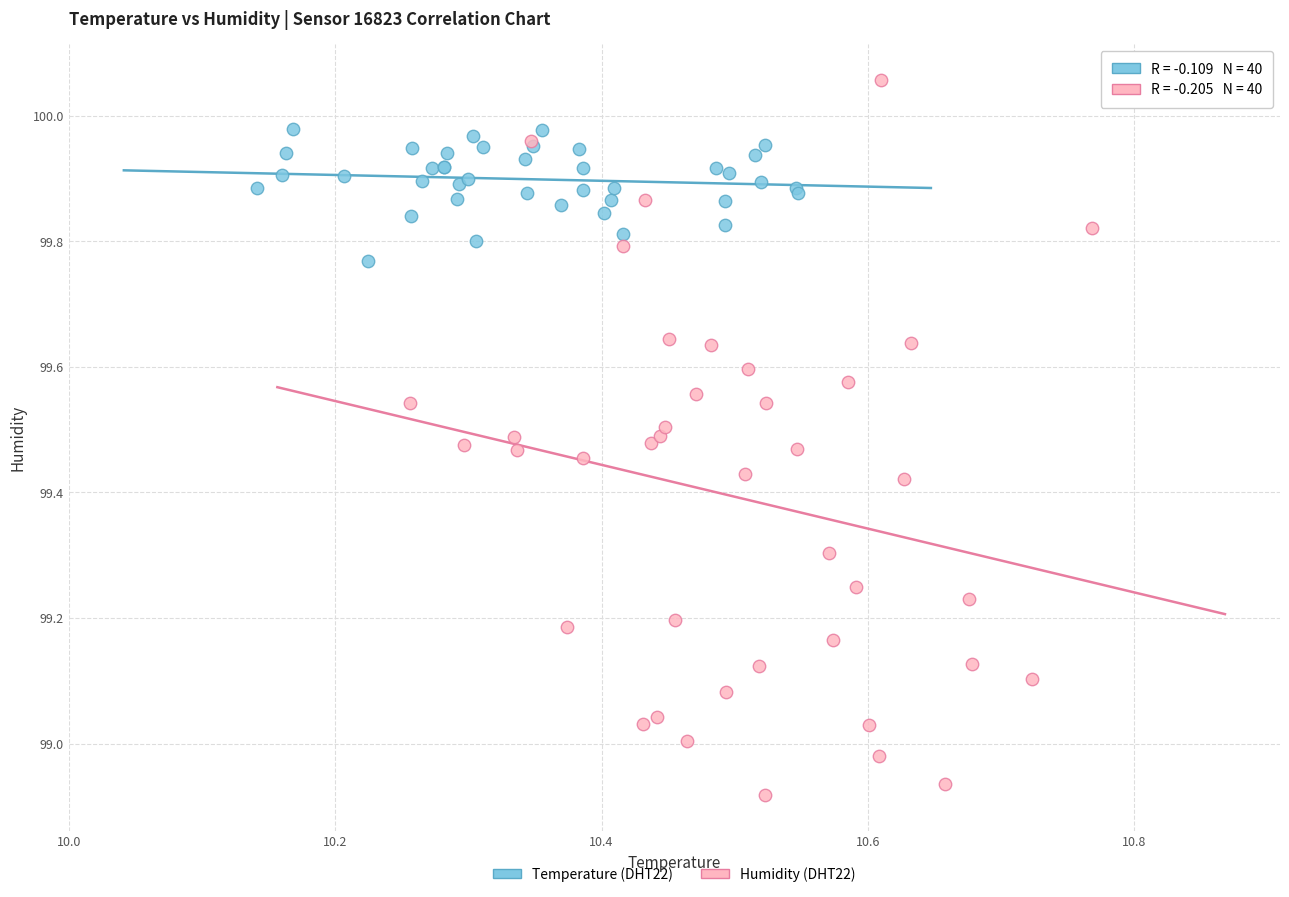

Which series contains the highest Y value?

Humidity (DHT22)